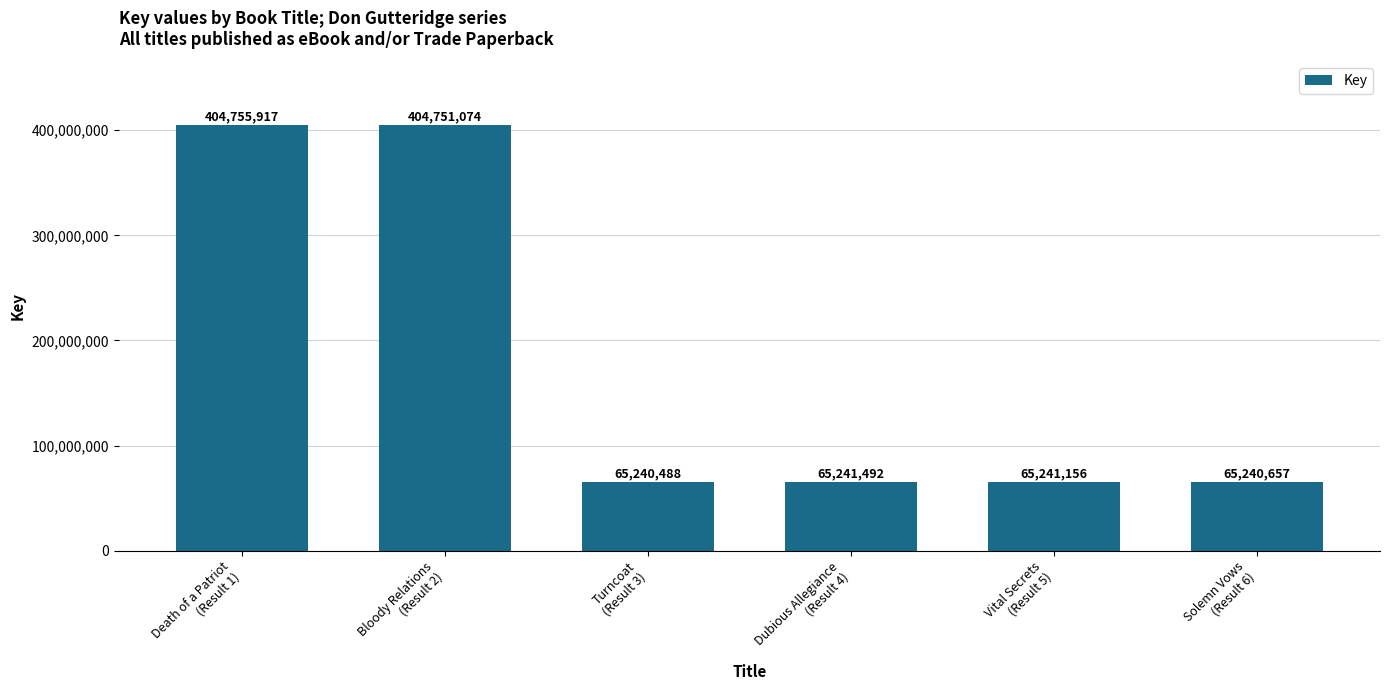

Reading right to left, extract all data points from this chart.

Solemn Vows
(Result 6)=65240657	Vital Secrets
(Result 5)=65241156	Dubious Allegiance
(Result 4)=65241492	Turncoat
(Result 3)=65240488	Bloody Relations
(Result 2)=404751074	Death of a Patriot
(Result 1)=404755917